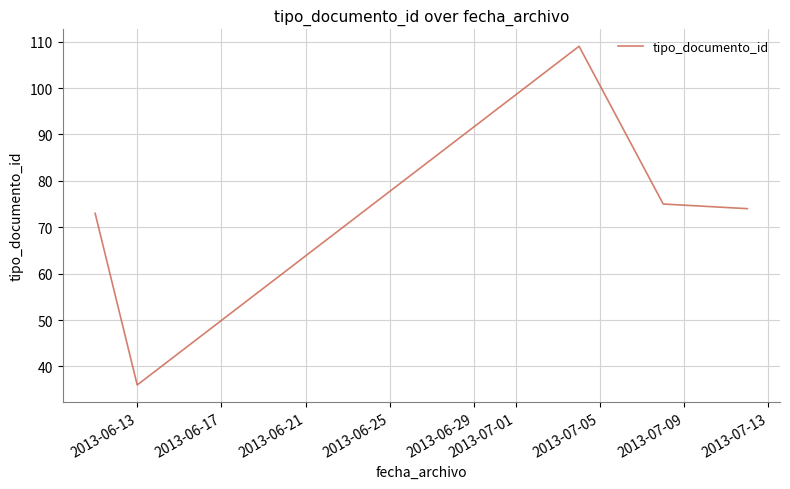

What is the average value?

73